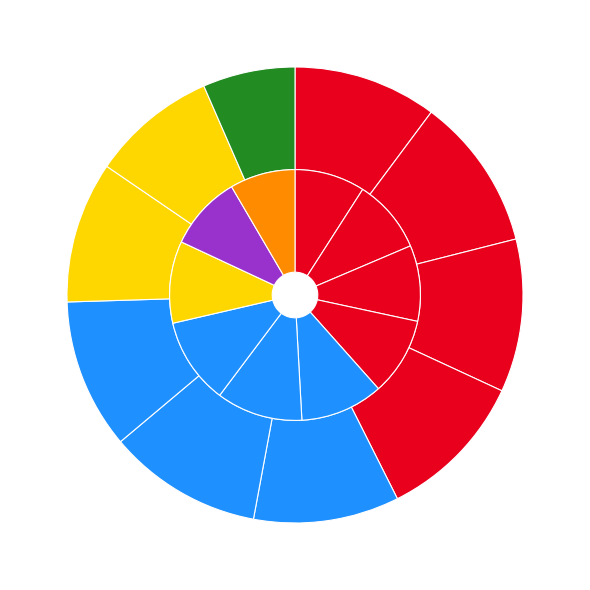

Does 2000 Hz account for over 50% of the chart?

No